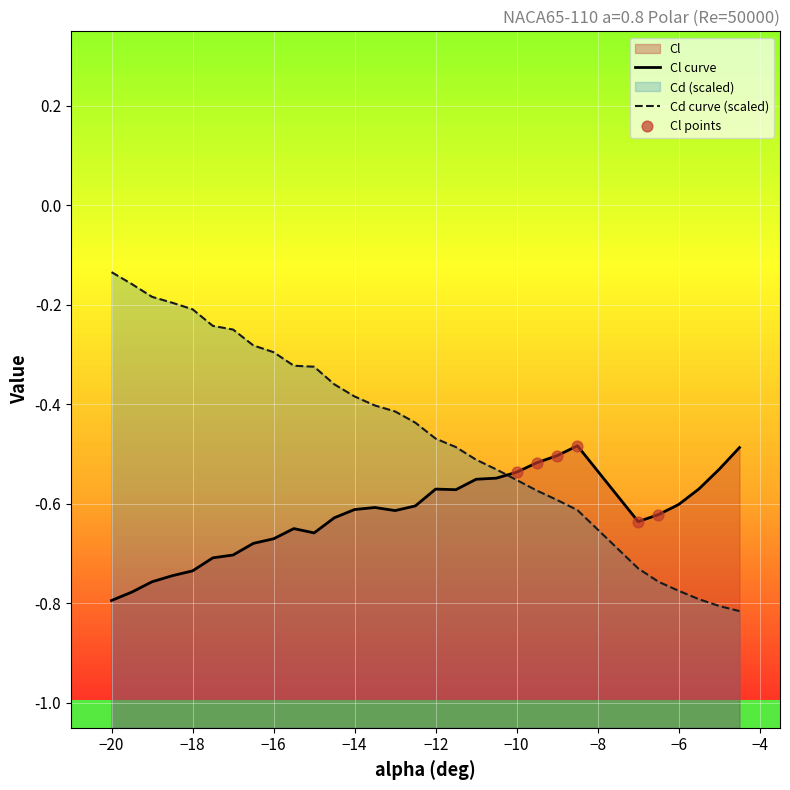

Which series has the largest total across all categories?

Cd